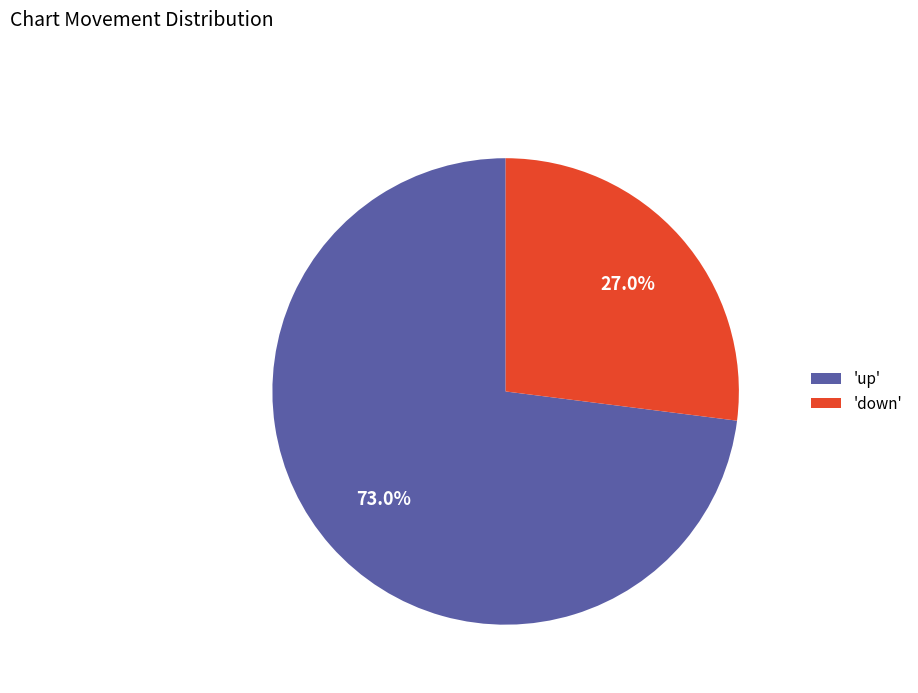

How many segments does this pie chart have?

2